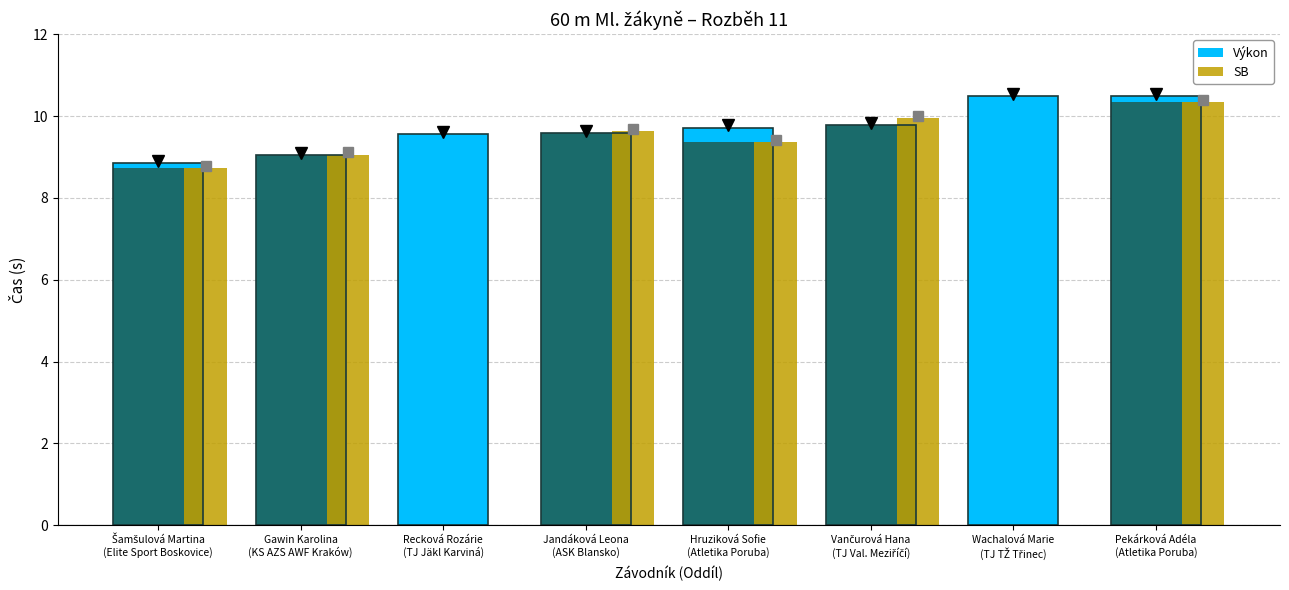

At which category is the sum across all series the highest?

Pekárková Adéla
(Atletika Poruba)